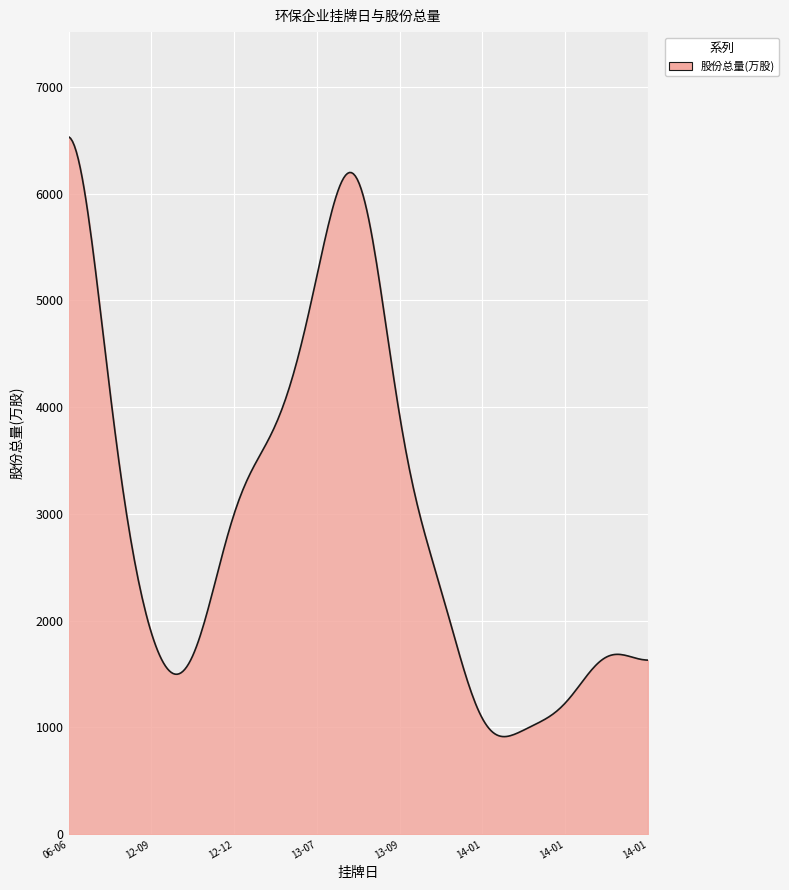

How many lines are shown in the chart?

1